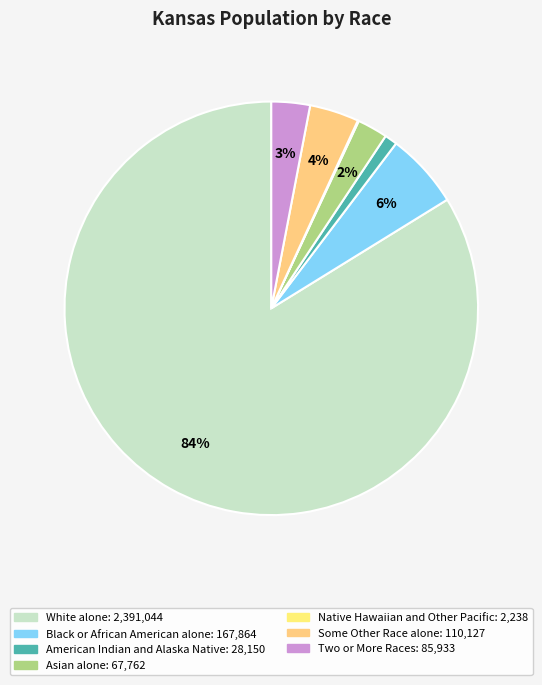

Is it true that Asian alone is 1% of the pie?

False